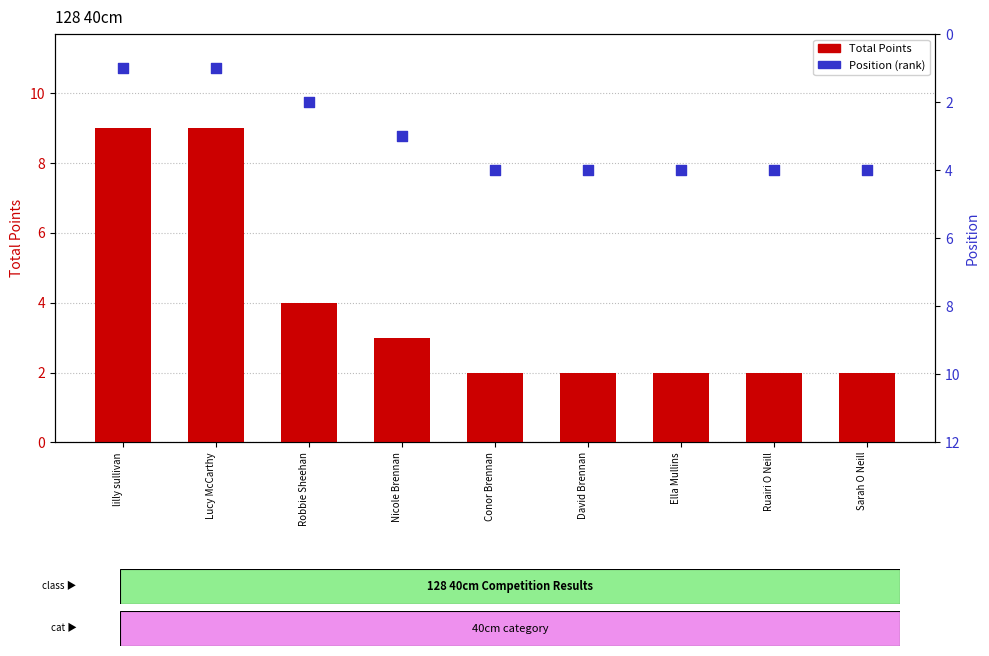

Is the value of Total Points at lilly sullivan greater than the value of Position at Ruairi O Neill?

Yes